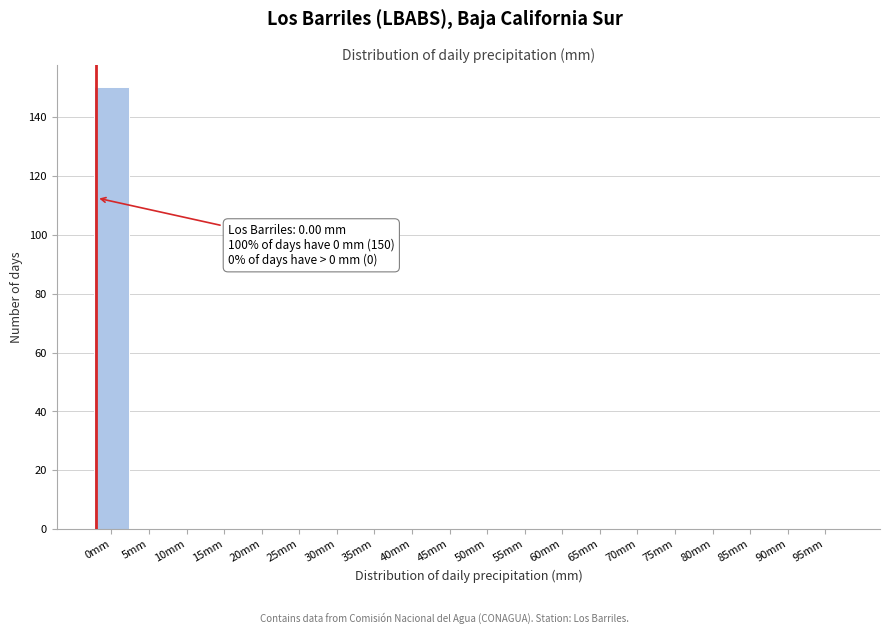

Reading left to right, extract all data points from this chart.

0mm=150	5mm=0	10mm=0	15mm=0	20mm=0	25mm=0	30mm=0	35mm=0	40mm=0	45mm=0	50mm=0	55mm=0	60mm=0	65mm=0	70mm=0	75mm=0	80mm=0	85mm=0	90mm=0	95mm=0